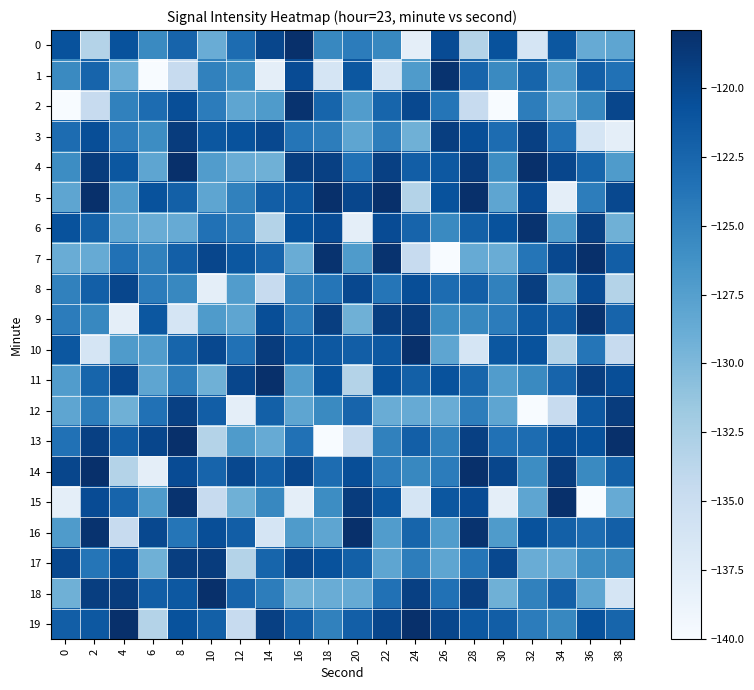

At which category is the sum across all series the highest?

8